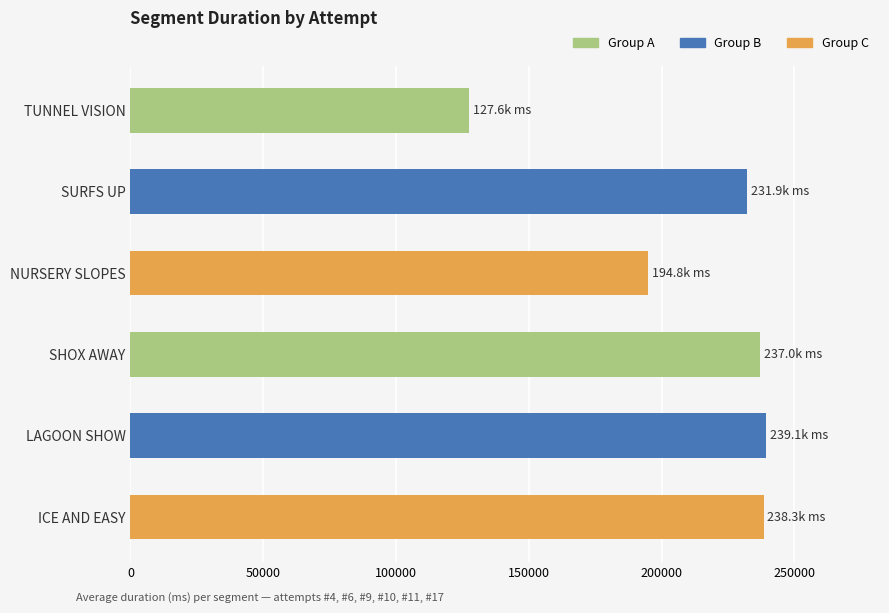

What is the difference between the second highest and minimum values?

110781.0